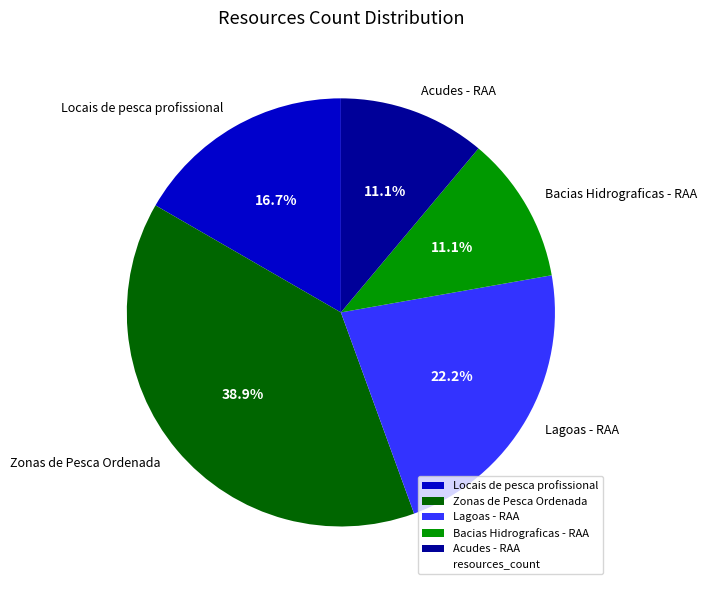

What portion of the pie excludes Acudes - RAA?

88.9%